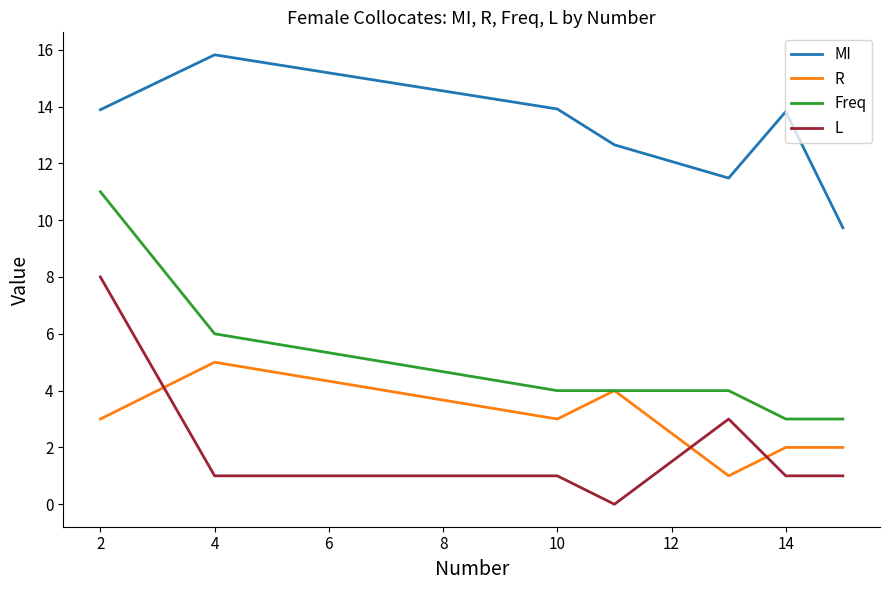

True or false: L and Freq intersect in this chart.

False